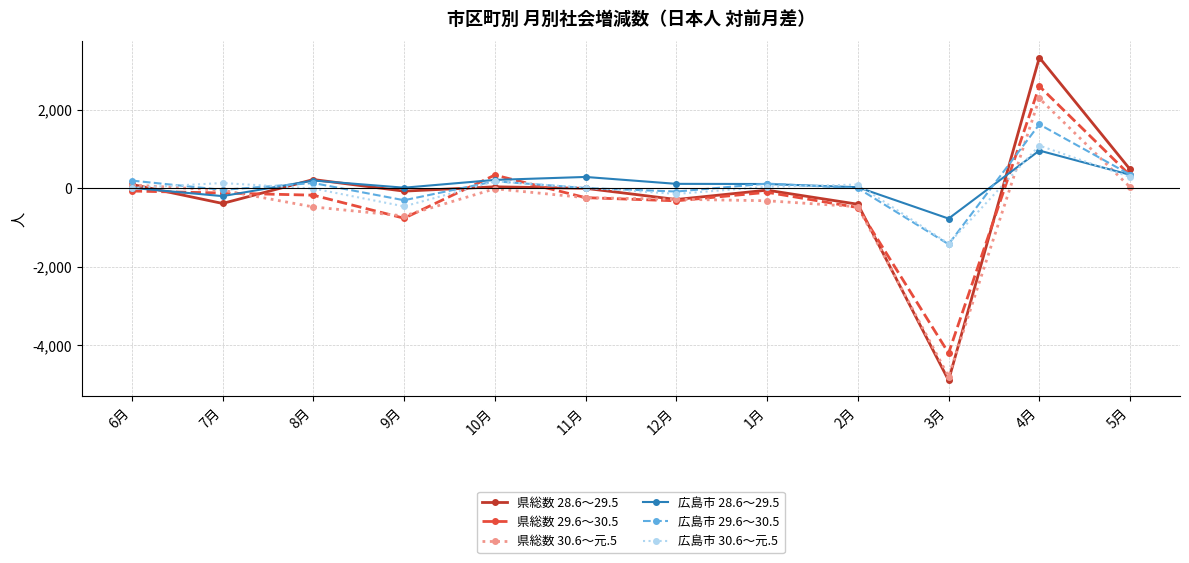

Which series has the largest range (max minus min)?

県総数 28.6～29.5